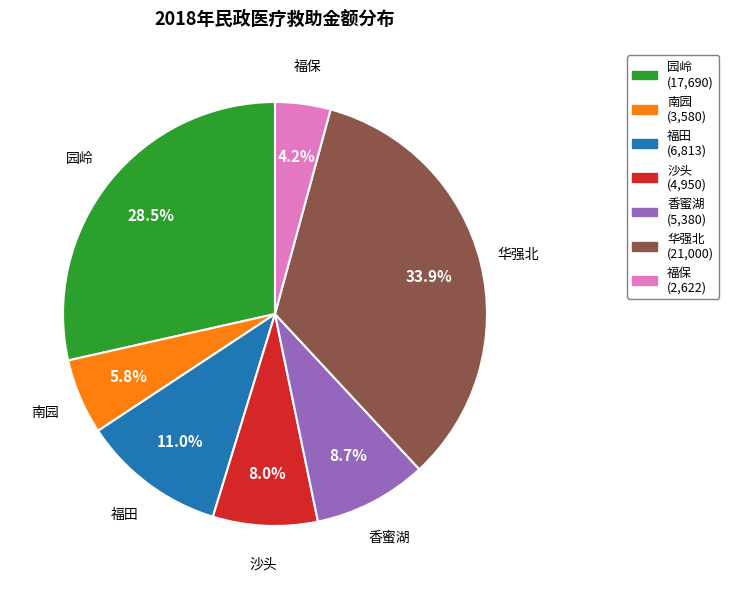

Does any single category account for the majority?

No